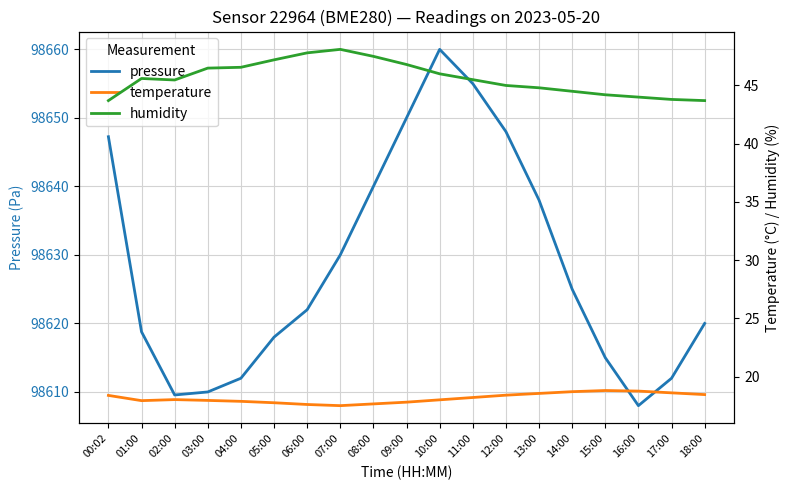

Where does the pressure series first go above 98622?

00:02